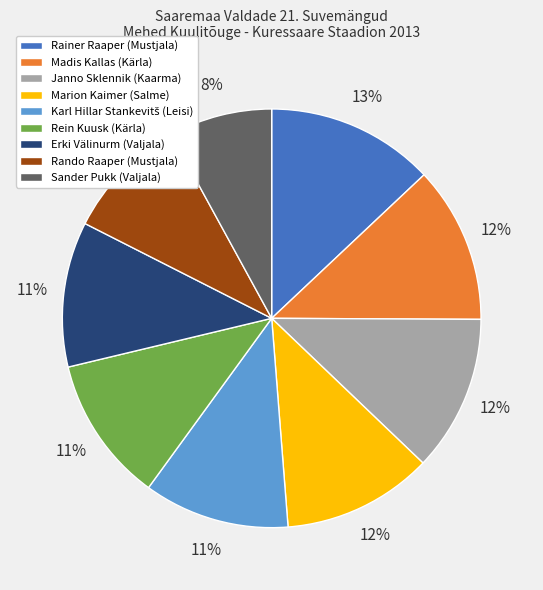

What is the ratio of the value at Marion Kaimer (Salme) to the value at Janno Sklennik (Kaarma)?

1.0